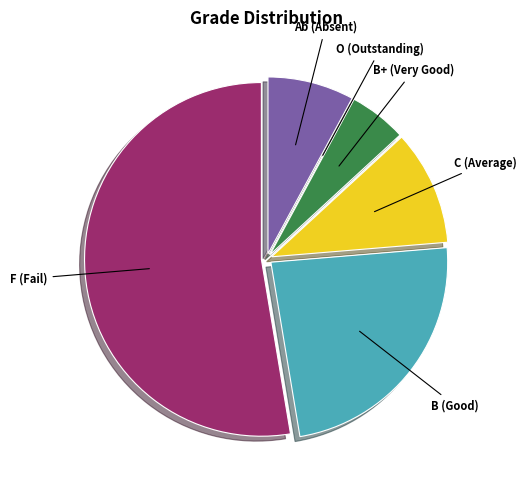

True or false: C accounts for 20% of the total.

False